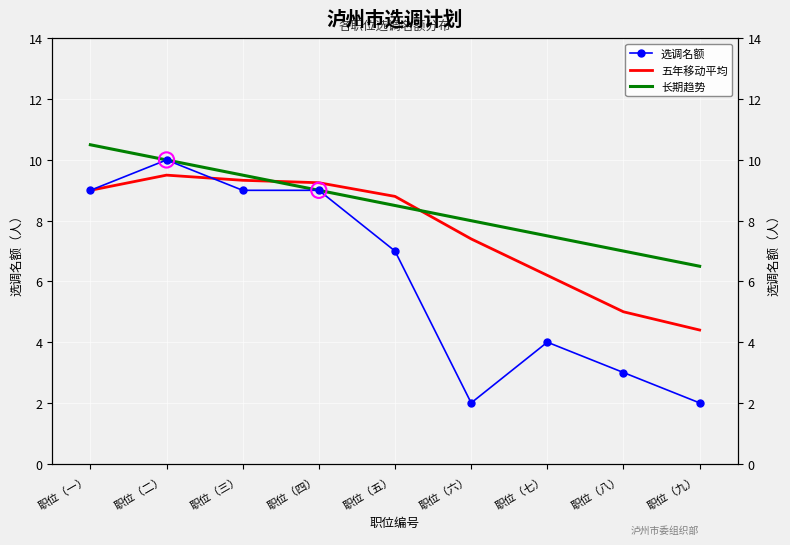

Which series has the largest Y range (max minus min)?

选调名额